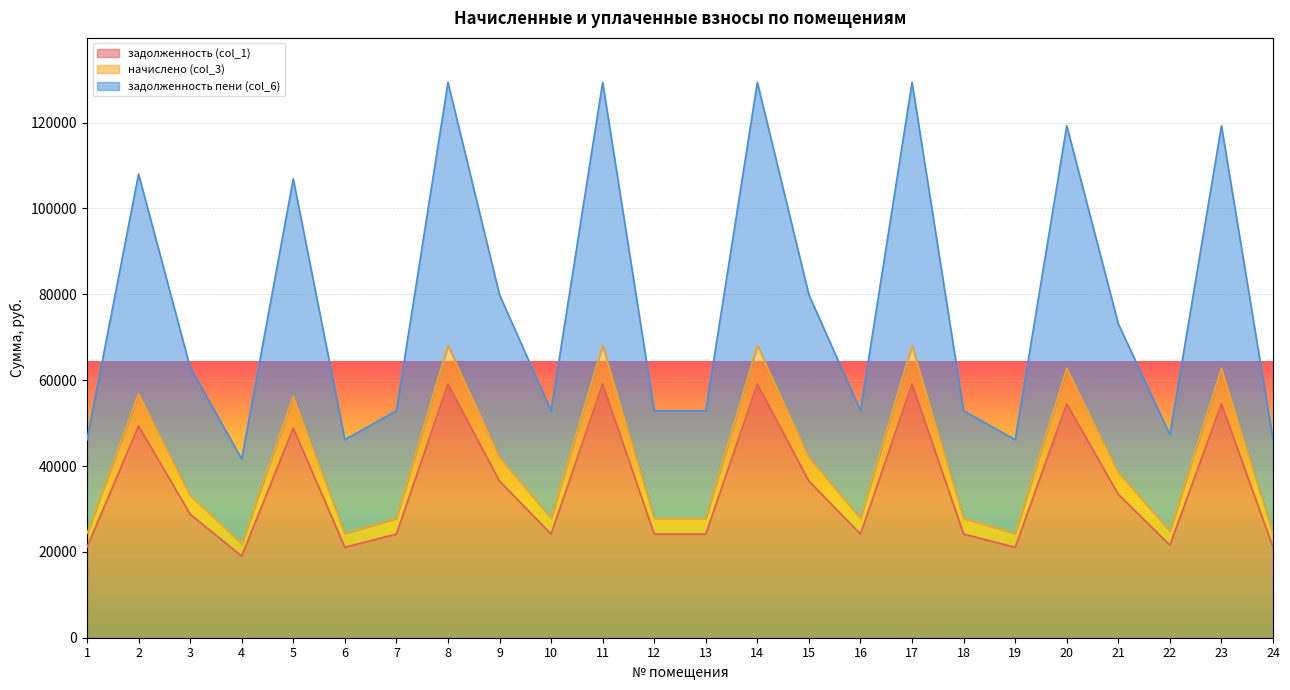

At which category does начислено (col_3) reach its first local valley?

4